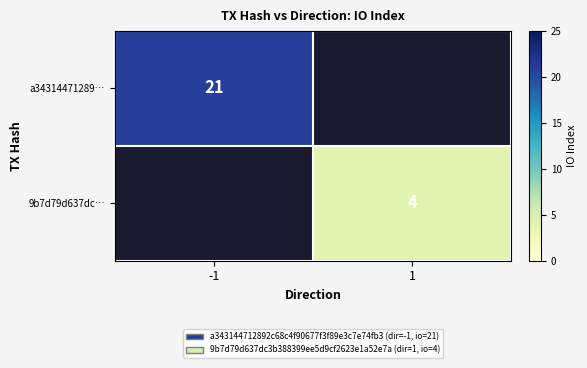

The a34314471289… series shows 10 at -1. True or false?

False